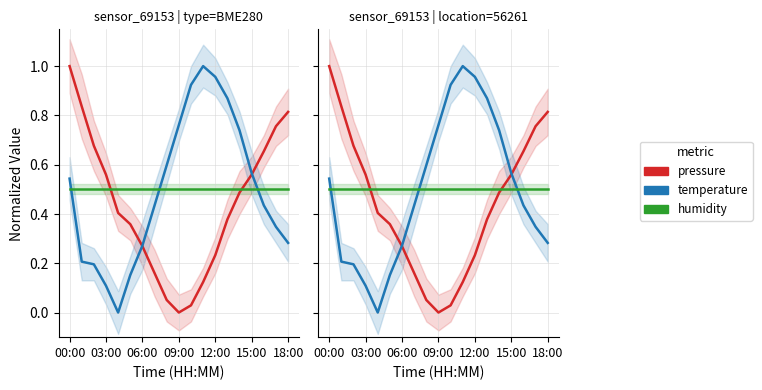

True or false: humidity and temperature cross at least once.

True